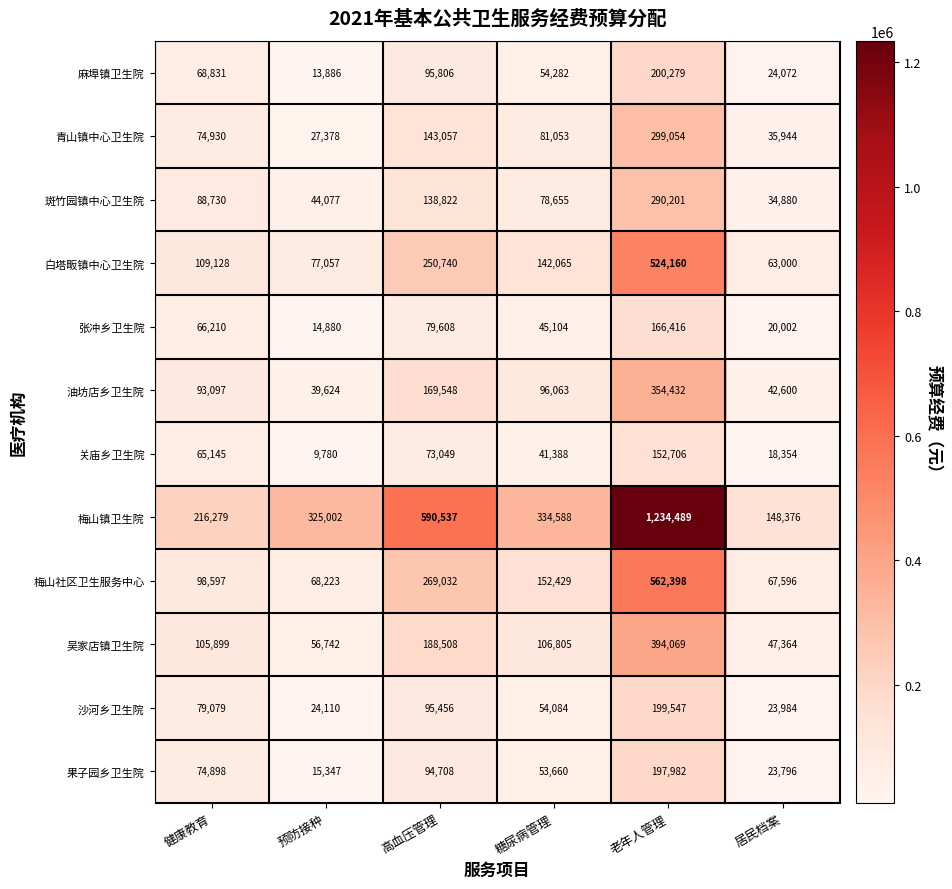

At which label is 青山镇中心卫生院 closest to 163216?

高血压管理